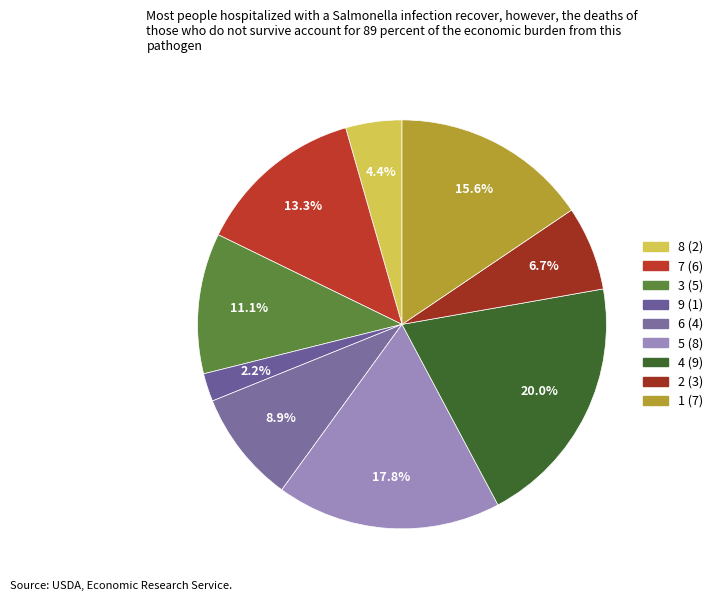

Approximately how many times larger is the value at 3 compared to 2?

1.7